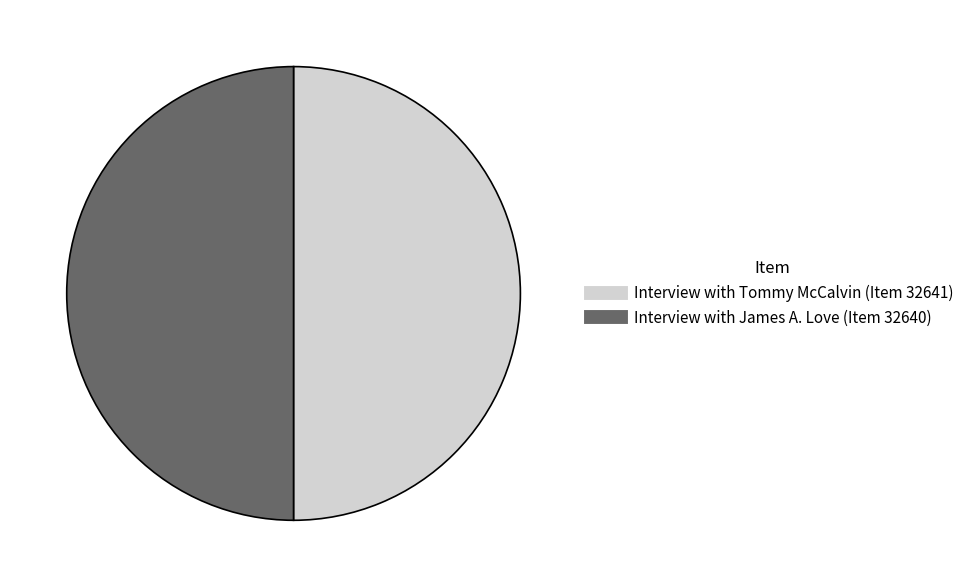

True or false: Interview with James A. Love (Item 32640) accounts for 62% of the total.

False